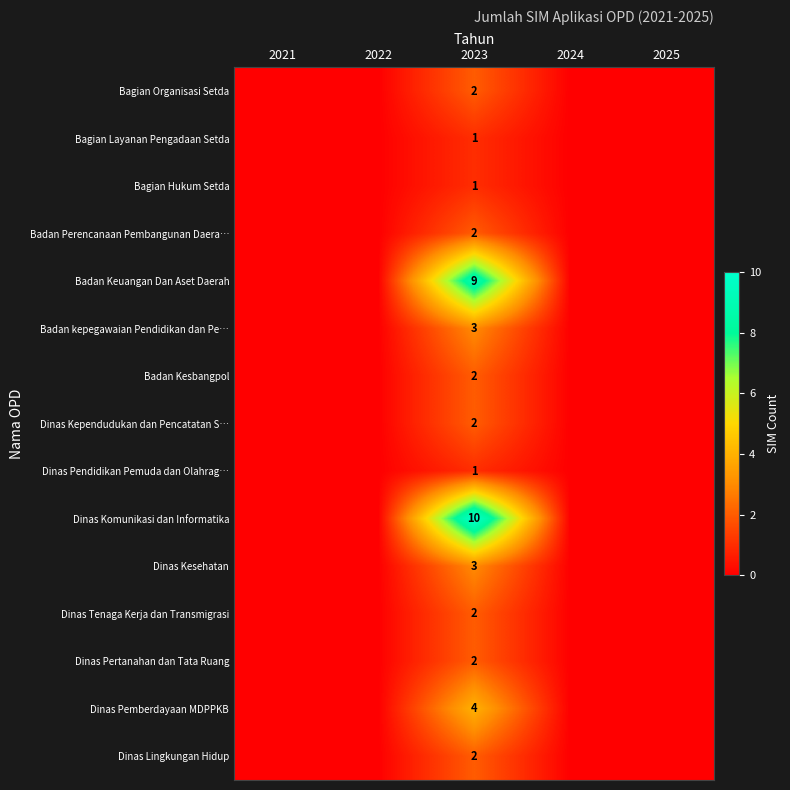

The value of Badan kepegawaian Pendidikan dan Pe… at 2023 is 3. True or false?

True